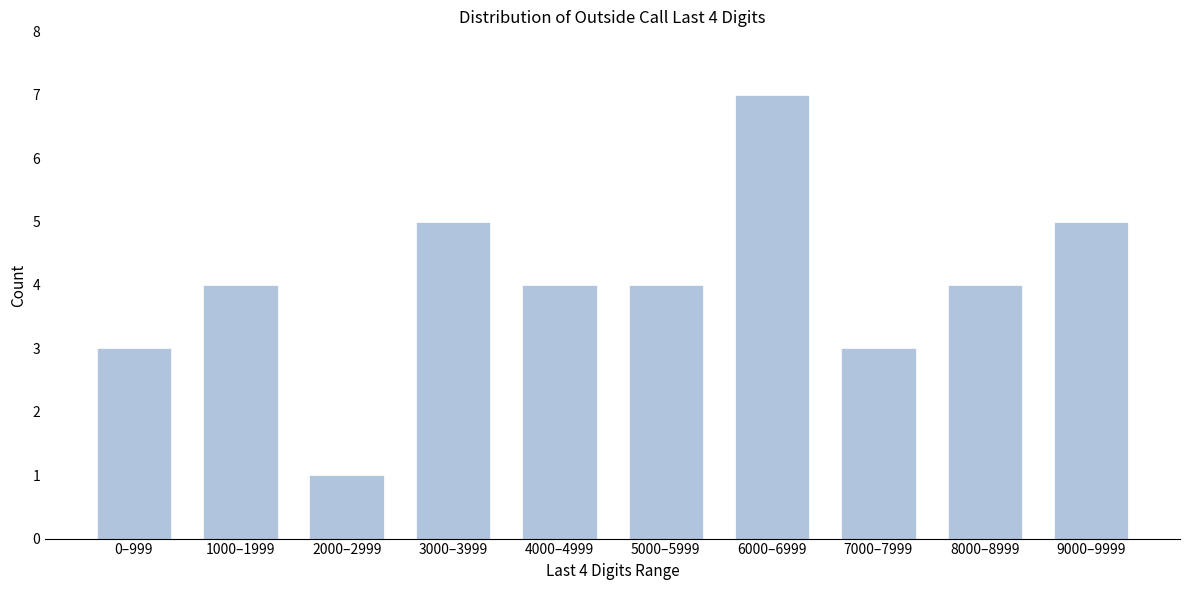

Reading left to right, transcribe all the data shown in this chart.

3	4	1	5	4	4	7	3	4	5